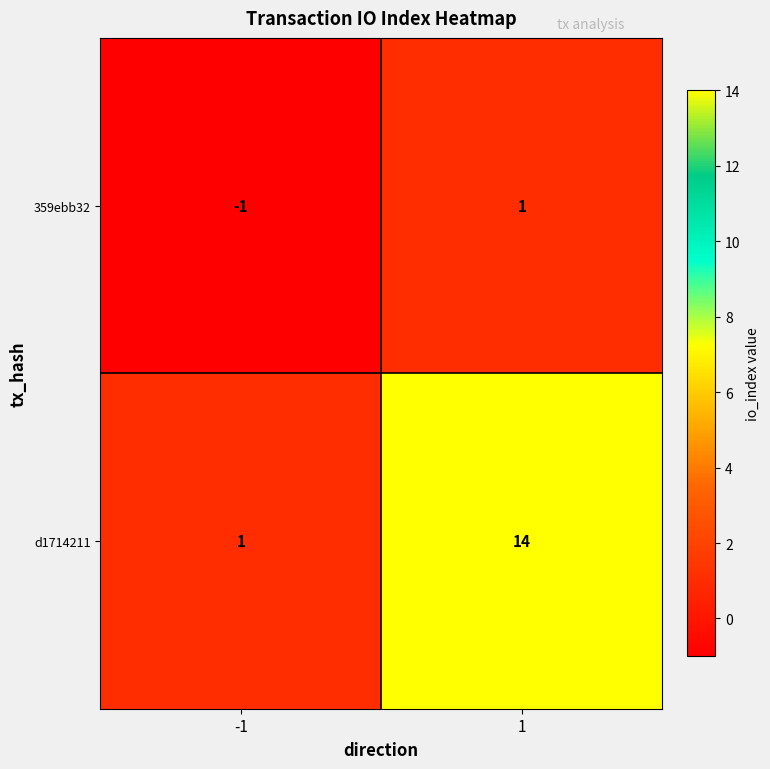

What value does the d1714211 series have at 1, to the nearest 5?

15